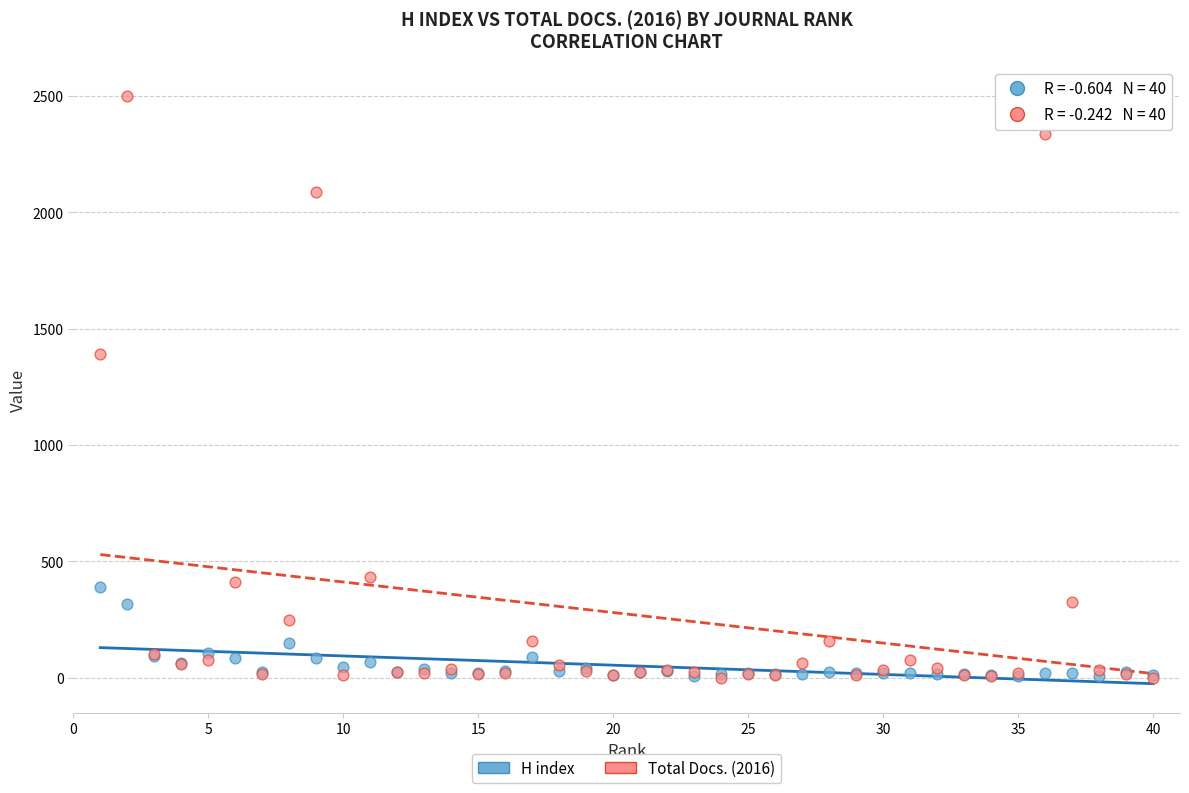

Across all series, what Y value is closest to 1250?

1391